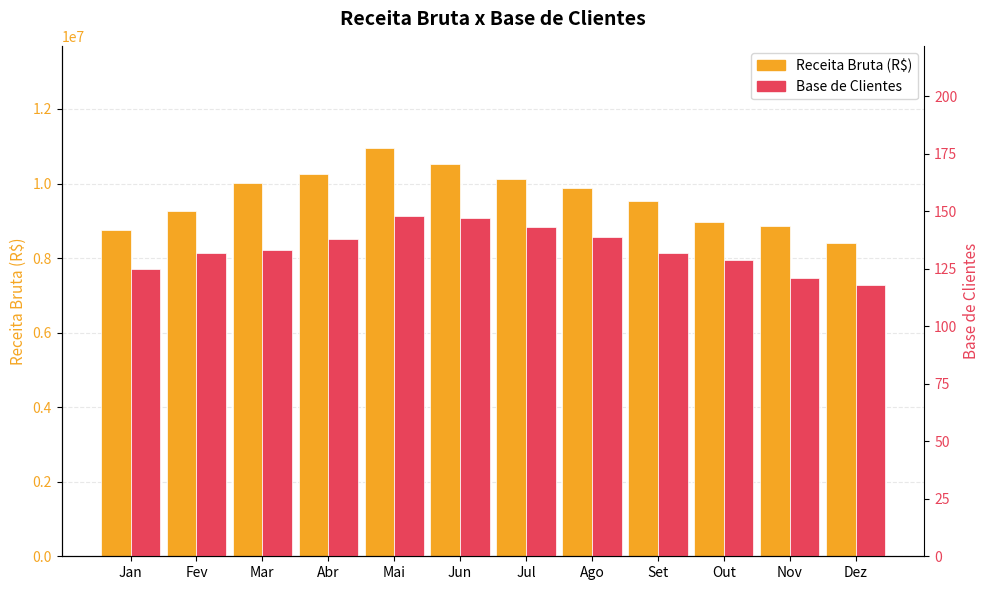

Between Fev and Nov, which series saw the biggest shift?

Receita Bruta (R$)